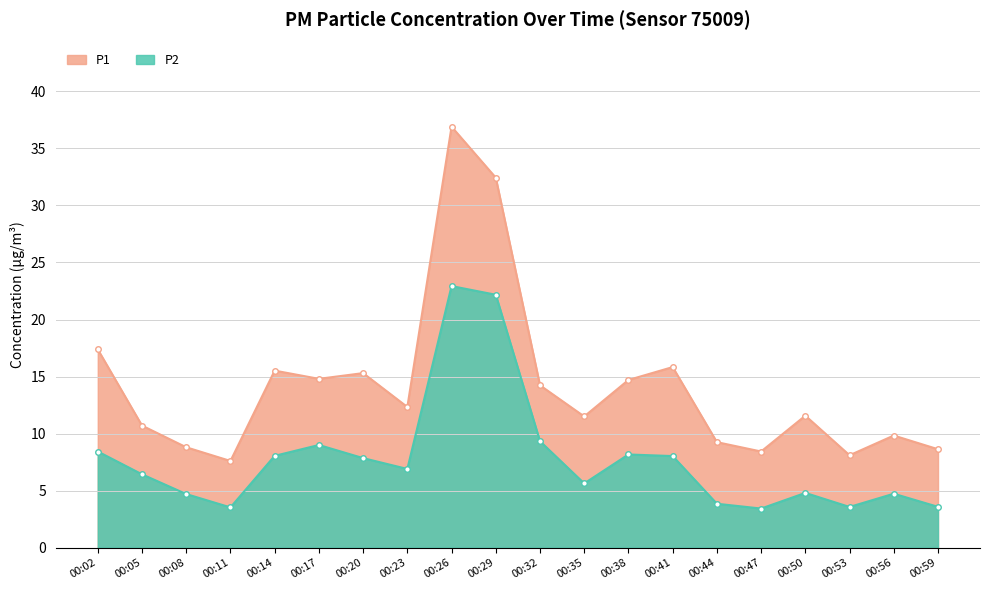

How many interior local valleys does the P2 series have?

5